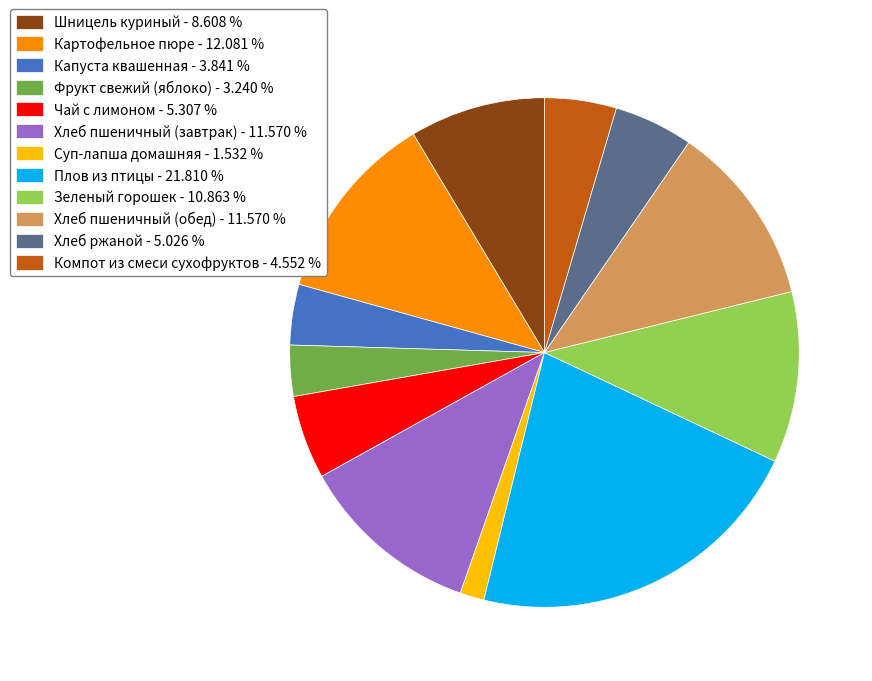

Which has a higher value, Плов из птицы - 21.810 % or Компот из смеси сухофруктов - 4.552 %?

Плов из птицы - 21.810 %